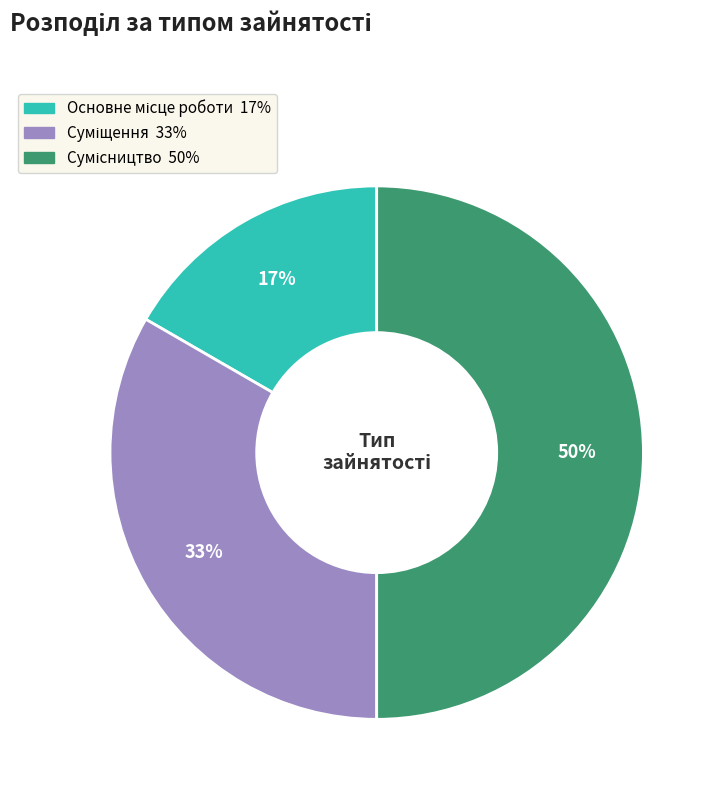

To the nearest percent, what is the difference between the largest and smallest slice percentages?

33%